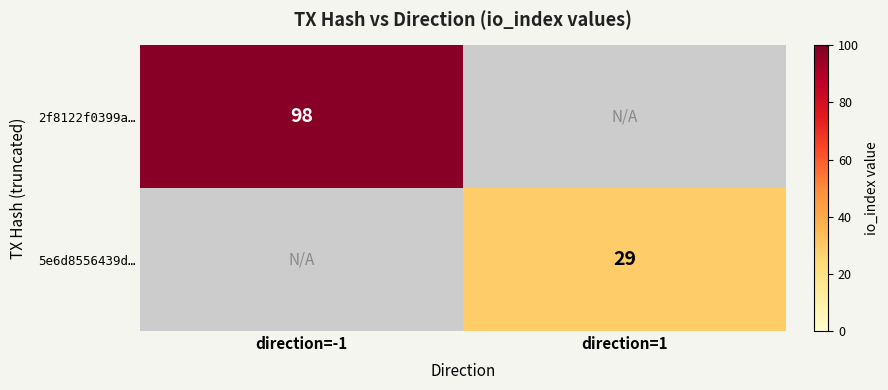

The value of 2f8122f0399a… at direction=-1 is 159. True or false?

False